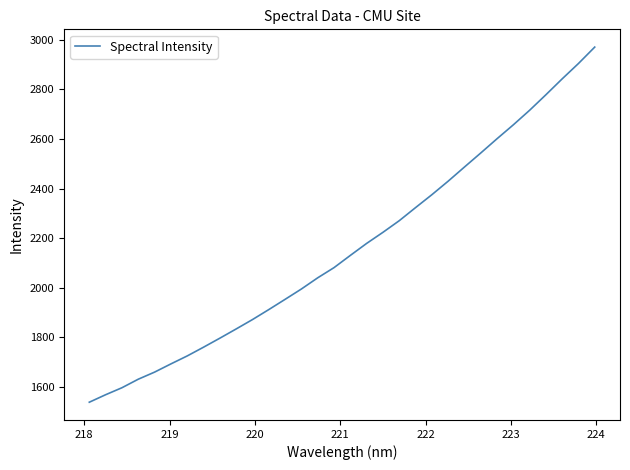

What is the maximum value shown in the chart?

2970.4